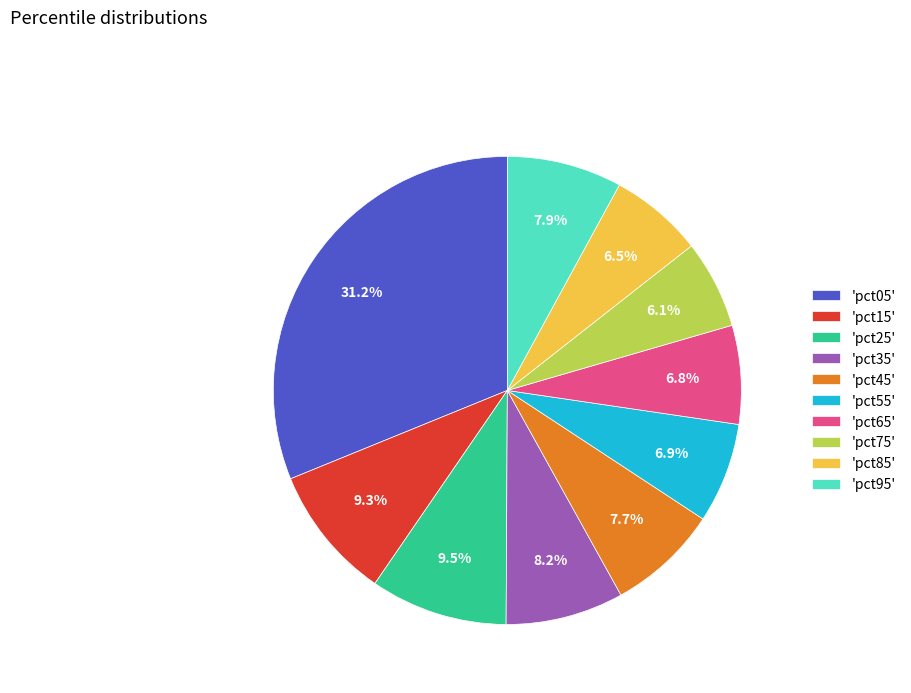

How many segments does this pie chart have?

10